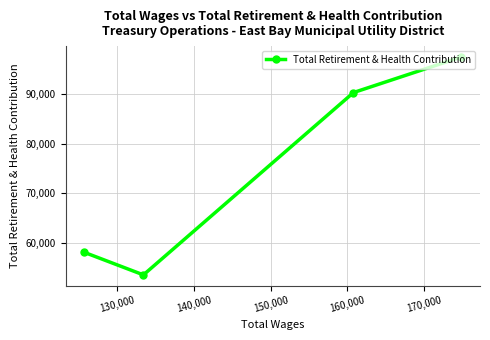

What is the value of the 1st point from the left?

58008